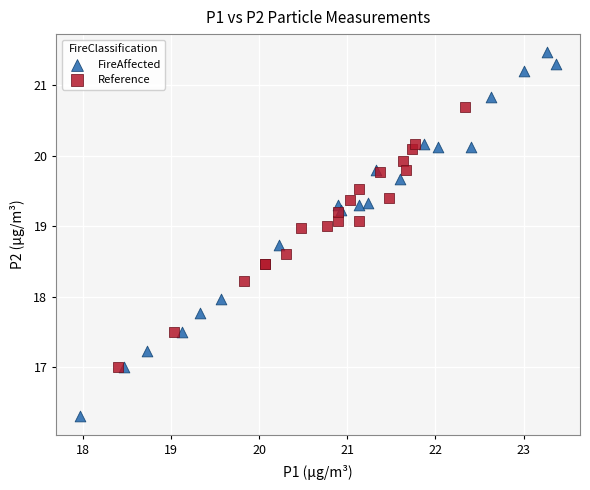

Which series reaches the maximum Y coordinate?

FireAffected